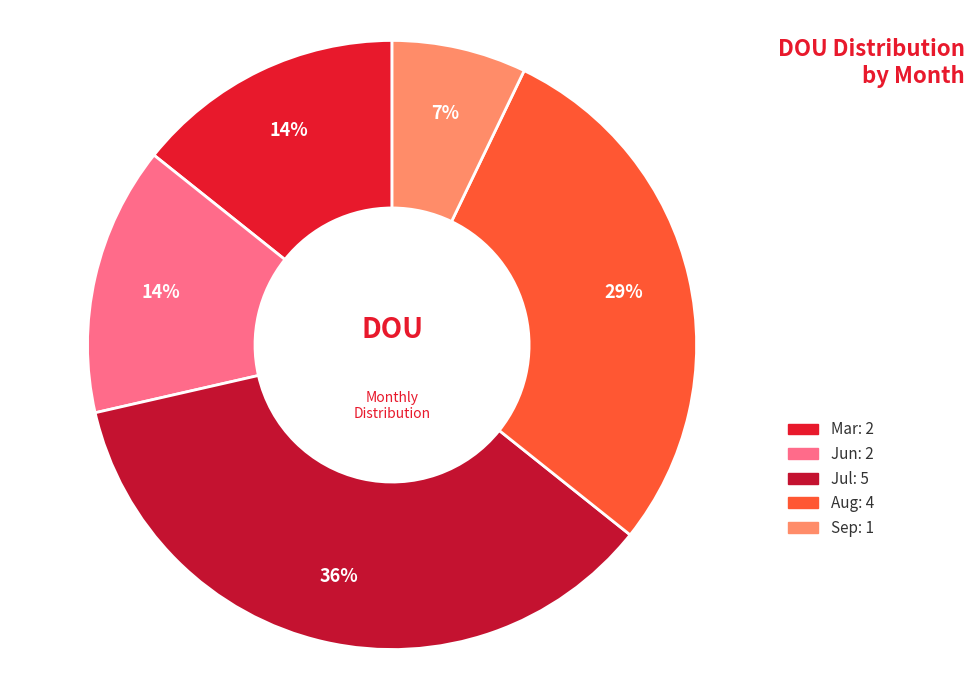

Which slice is the largest?

Jul